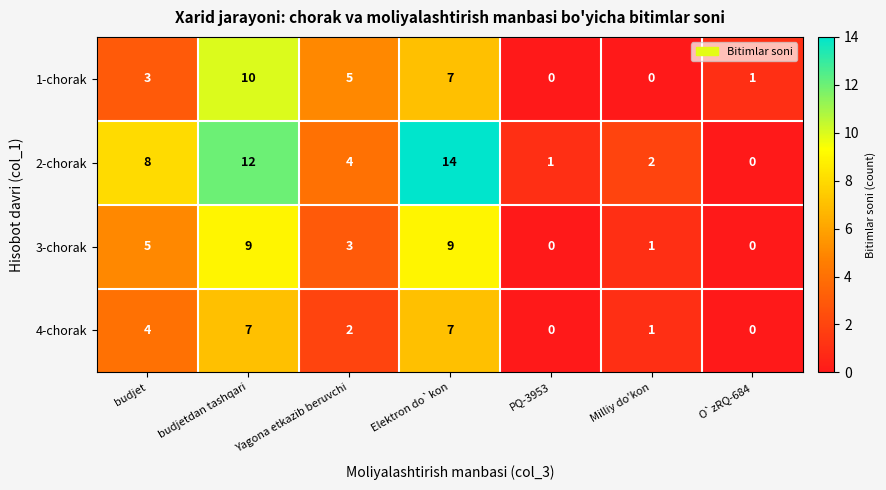

Which label corresponds to the largest value in the chart?

Elektron do`kon